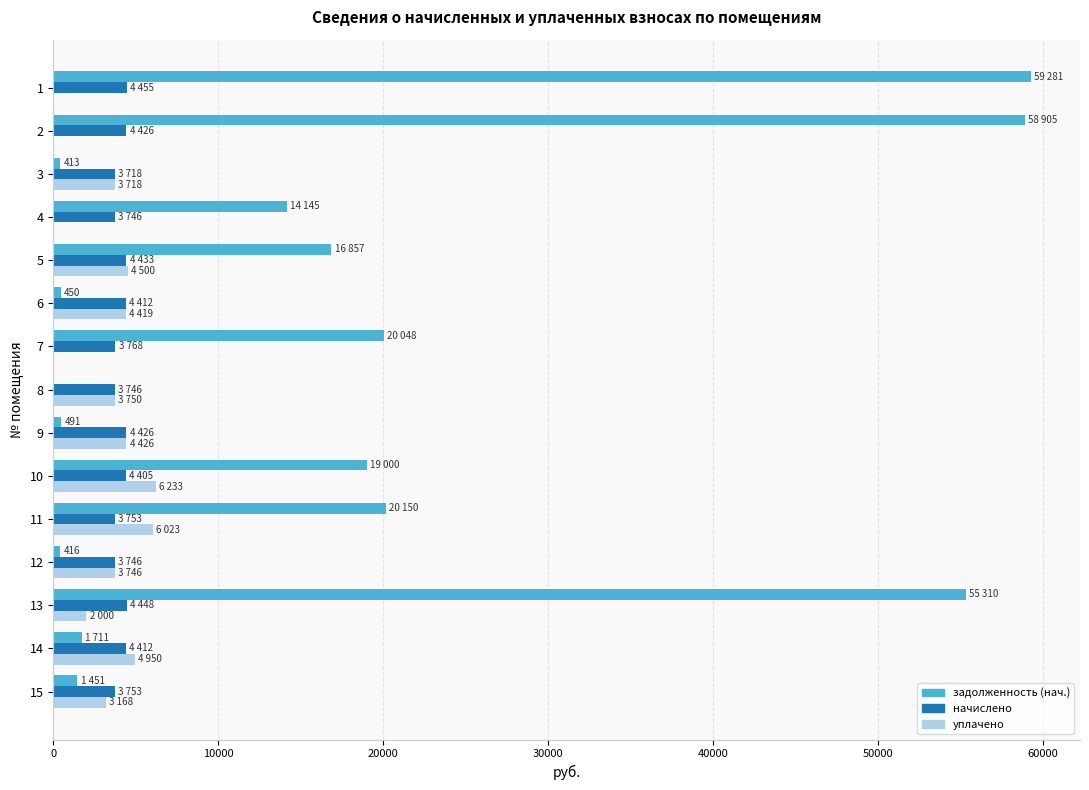

What is the highest value of the уплачено series?

6233.0